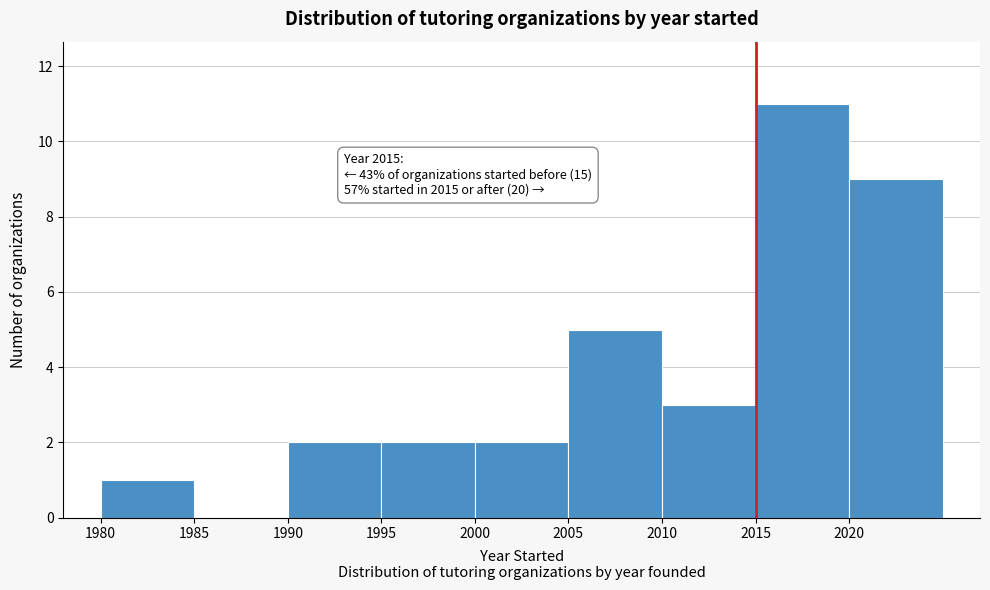

Which range on the x-axis has the tallest bar?

2015 to 2020